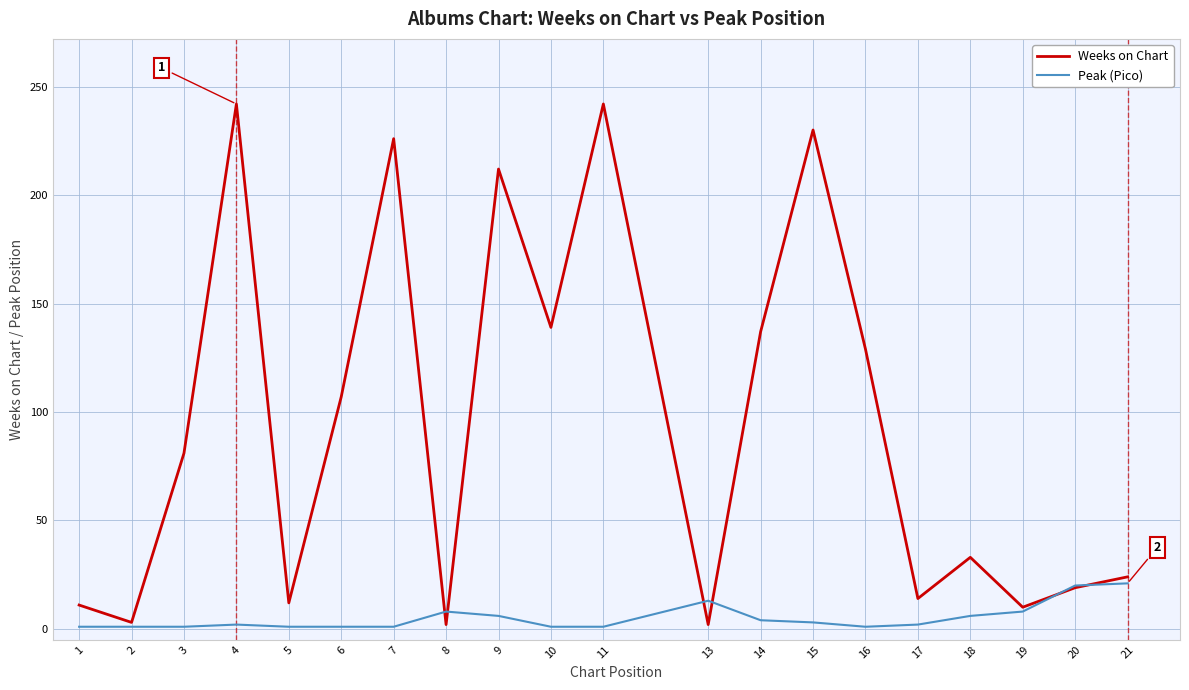

At how many categories does at least one series exceed 64?

10